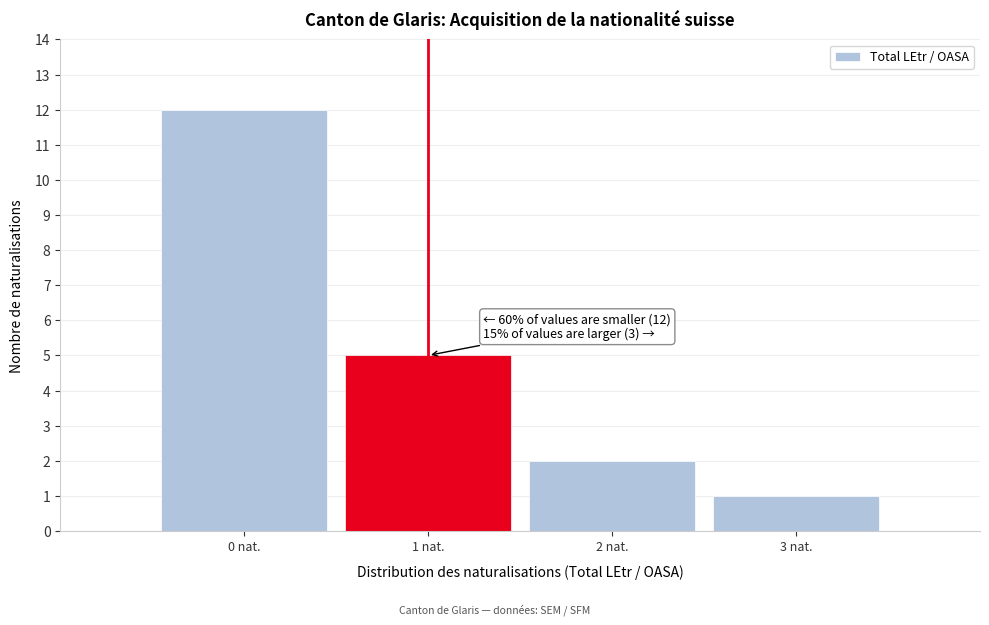

Reading left to right, transcribe all the data shown in this chart.

12	5	2	1